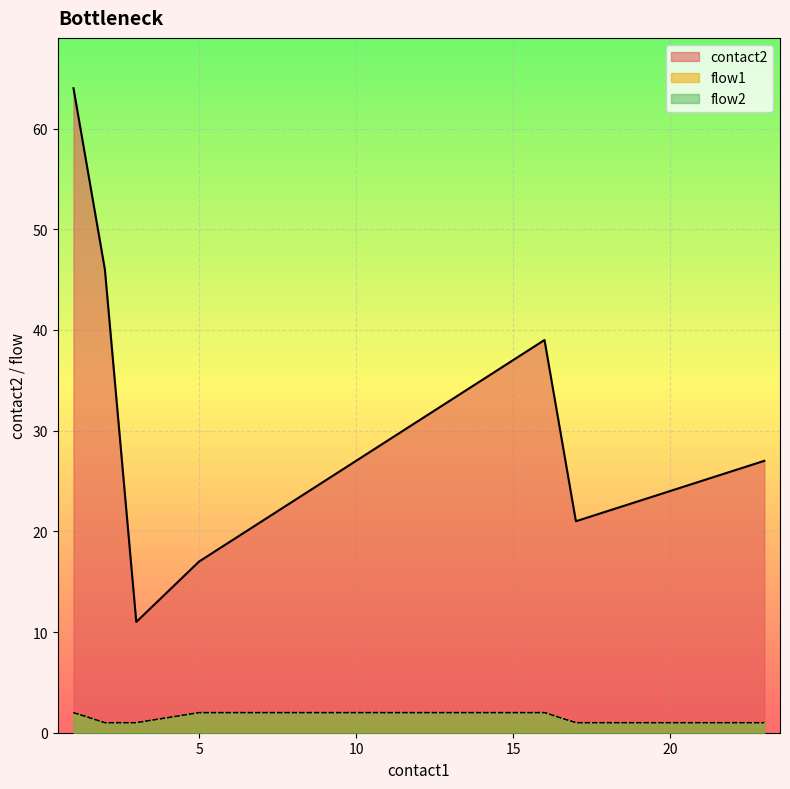

What is the minimum value shown in the chart?

1